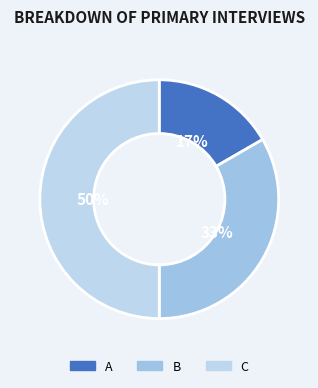

To the nearest percent, what portion does C represent?

50%